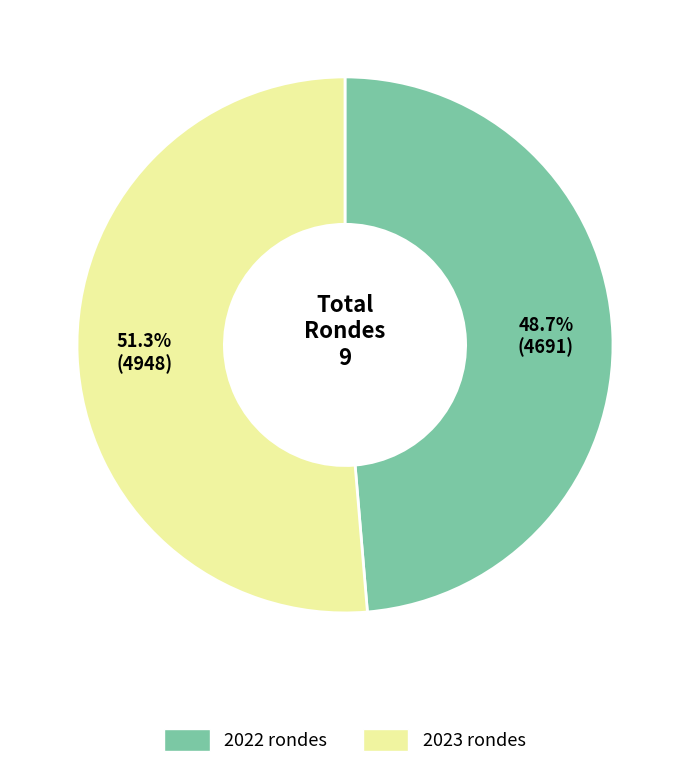

Rank the categories by value from lowest to highest.

2022 rondes, 2023 rondes